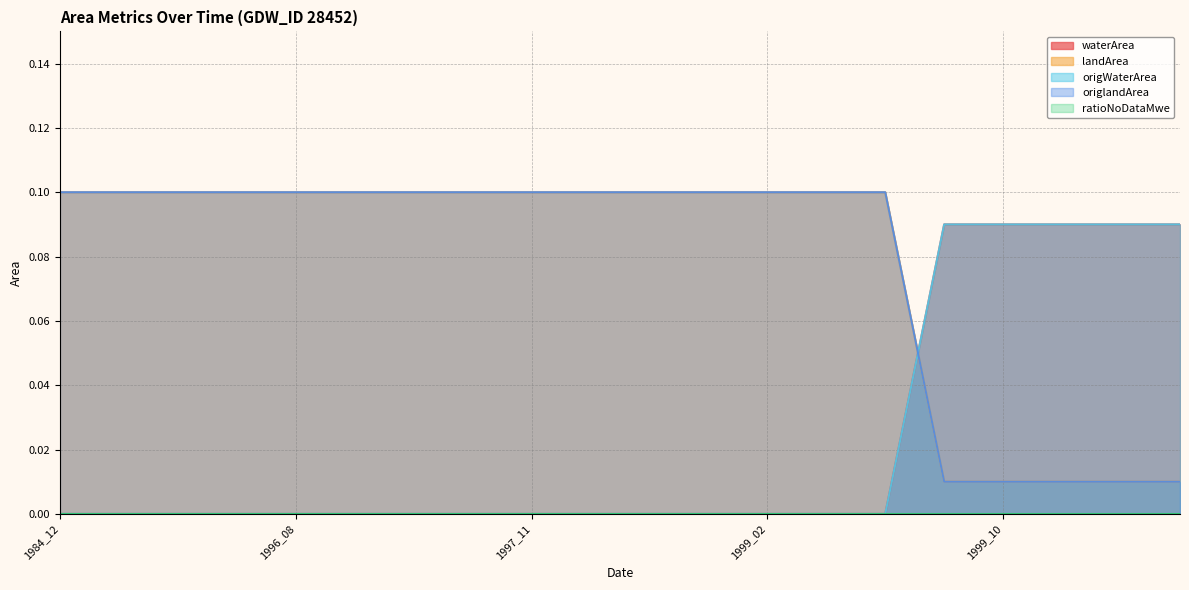

At which label is waterArea closest to 0?

1984_12